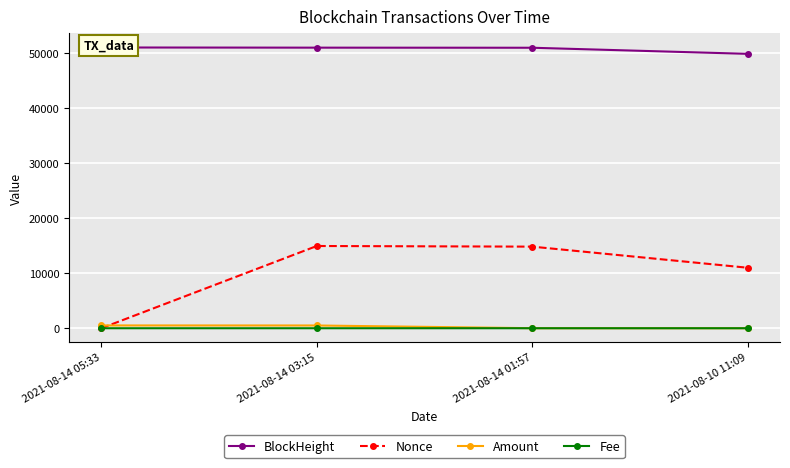

Is this an area chart (filled region under the line)?

No